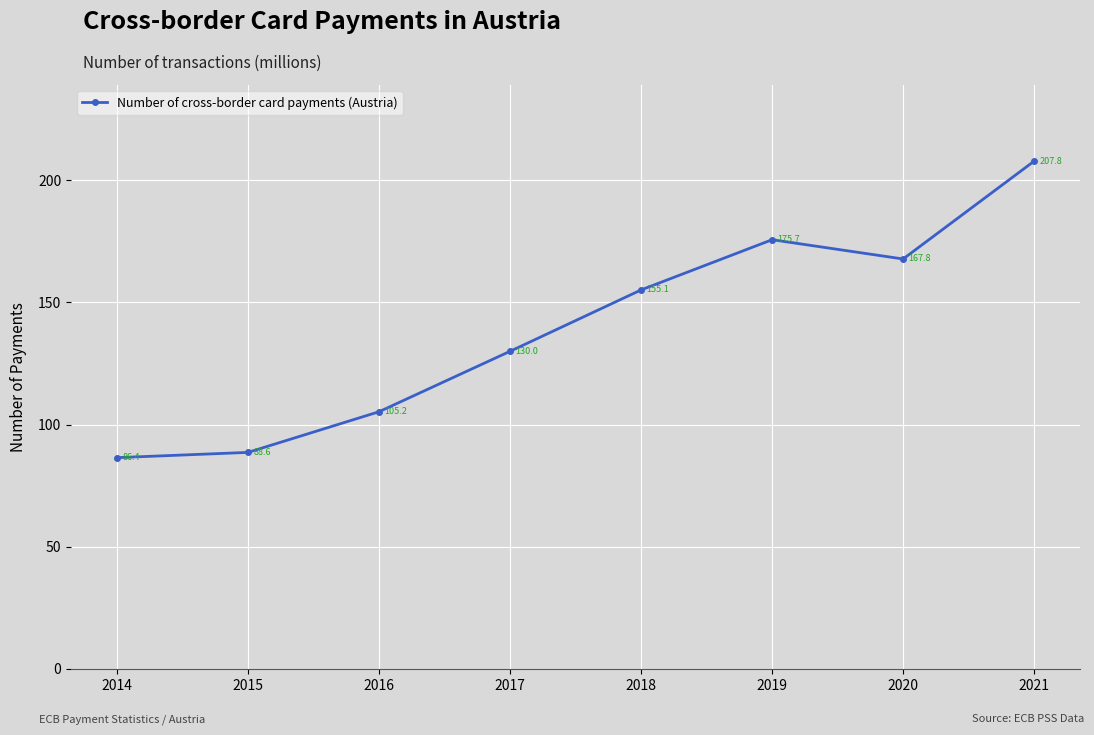

Reading right to left, transcribe all the data shown in this chart.

207.8	167.8	175.7	155.1	130.0	105.2	88.6	86.4